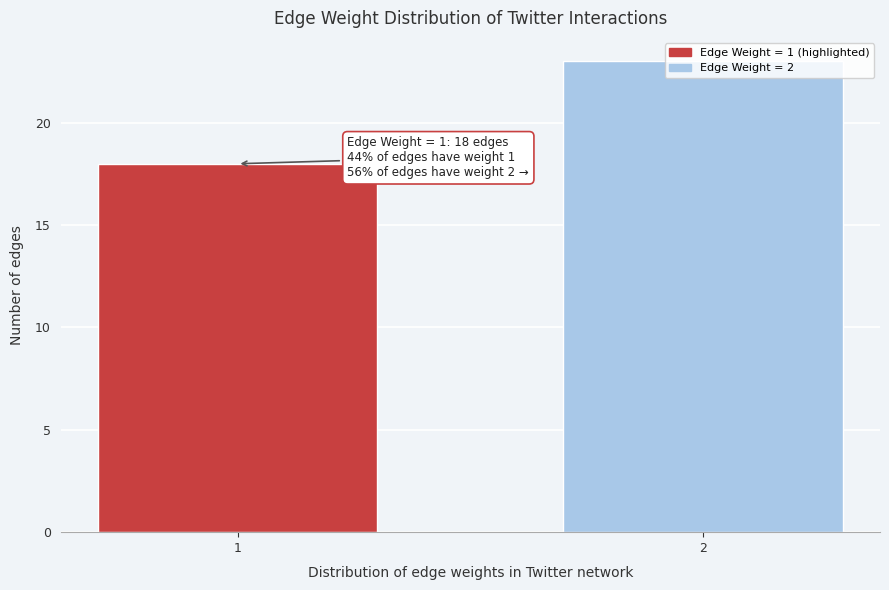

List the labels in order of value, smallest first.

1, 2